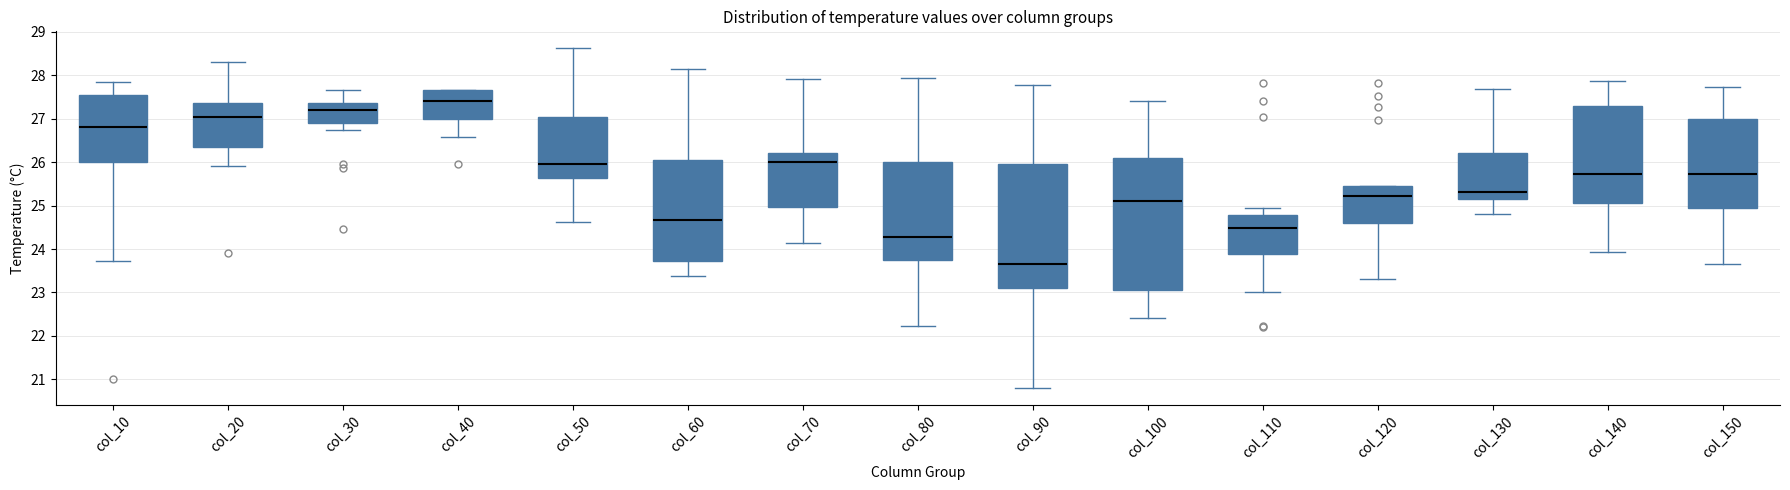

Which box's median line is the lowest?

col_90